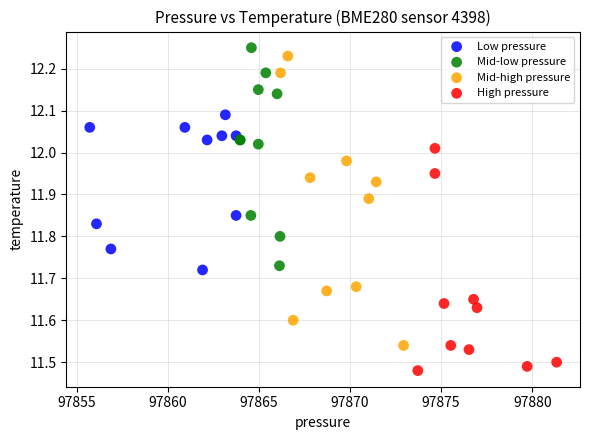

Which series has the largest Y range (max minus min)?

Mid-high pressure